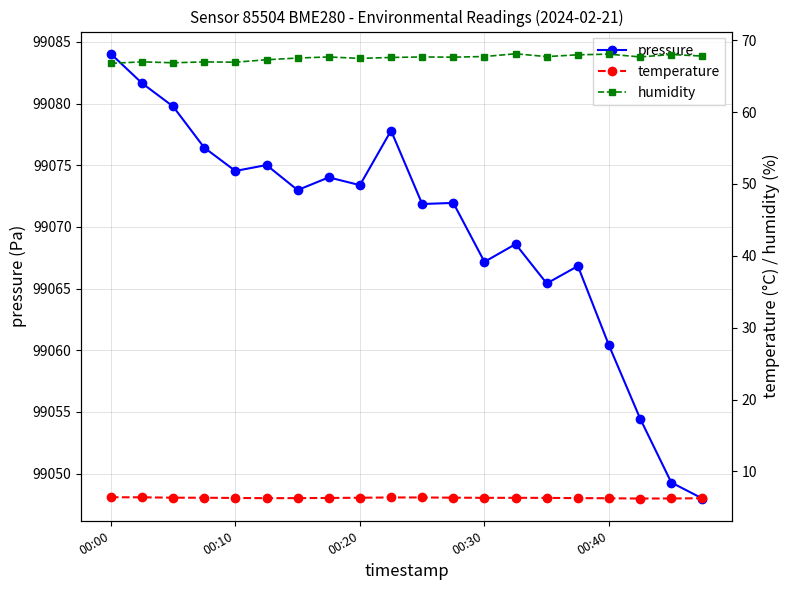

What is the highest value of the pressure series?

99084.0